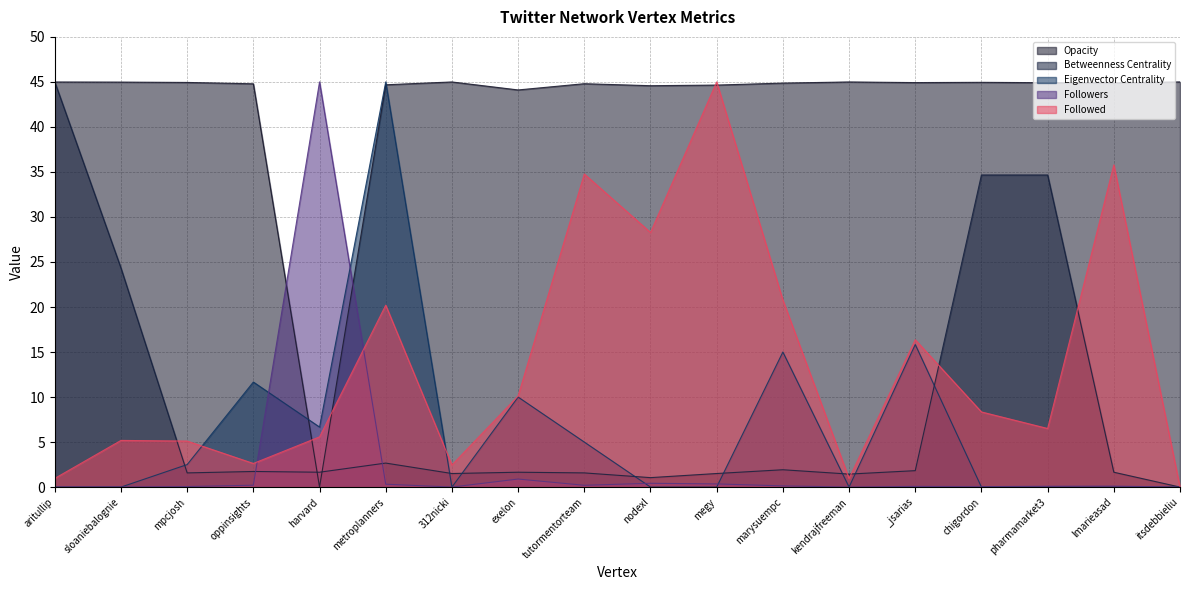

Reading left to right, extract all data points from this chart.

Opacity: aritullip=45.0	sloaniebalognie=45.0	mpcjosh=44.9	oppinsights=44.8	harvard=0.0	metroplanners=44.7	312nicki=45.0	exelon=44.1	tutormentorteam=44.8	nodexl=44.6	megy=44.6	marysuempc=44.9	kendrajfreeman=45.0	_jsarias=44.9	chigordon=45.0	pharmamarket3=44.9	lmarieasad=44.9	itsdebbieliu=45.0
Betweenness Centrality: aritullip=45.0	sloaniebalognie=24.3	mpcjosh=1.6	oppinsights=1.7	harvard=1.7	metroplanners=2.7	312nicki=1.5	exelon=1.7	tutormentorteam=1.6	nodexl=1.1	megy=1.5	marysuempc=1.9	kendrajfreeman=1.4	_jsarias=1.8	chigordon=34.7	pharmamarket3=34.7	lmarieasad=1.7	itsdebbieliu=0.0
Eigenvector Centrality: aritullip=0.0	sloaniebalognie=0.0	mpcjosh=2.5	oppinsights=11.7	harvard=6.7	metroplanners=45.0	312nicki=0.0	exelon=10.0	tutormentorteam=5.0	nodexl=0.0	megy=0.0	marysuempc=15.0	kendrajfreeman=0.0	_jsarias=15.8	chigordon=0.0	pharmamarket3=0.0	lmarieasad=0.0	itsdebbieliu=0.0
Followers: aritullip=0.0	sloaniebalognie=0.0	mpcjosh=0.1	oppinsights=0.2	harvard=45.0	metroplanners=0.3	312nicki=0.0	exelon=0.9	tutormentorteam=0.2	nodexl=0.4	megy=0.4	marysuempc=0.1	kendrajfreeman=0.0	_jsarias=0.1	chigordon=0.0	pharmamarket3=0.1	lmarieasad=0.1	itsdebbieliu=0.0
Followed: aritullip=1.0	sloaniebalognie=5.2	mpcjosh=5.1	oppinsights=2.6	harvard=5.6	metroplanners=20.2	312nicki=2.5	exelon=10.1	tutormentorteam=34.8	nodexl=28.3	megy=45.0	marysuempc=20.8	kendrajfreeman=1.0	_jsarias=16.4	chigordon=8.3	pharmamarket3=6.5	lmarieasad=35.8	itsdebbieliu=0.0